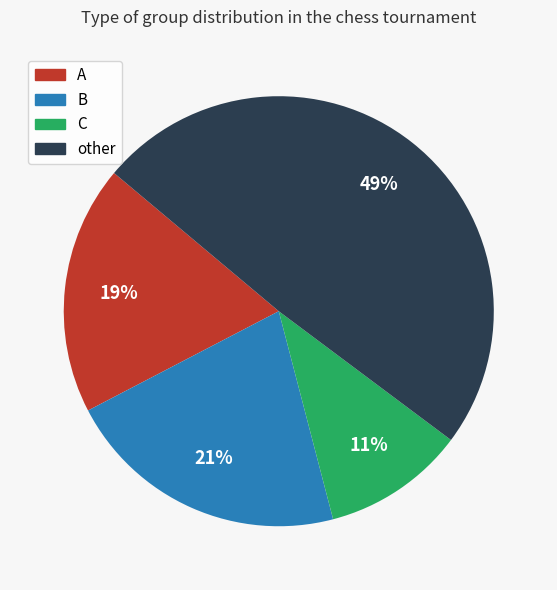

Does any single category account for the majority?

No